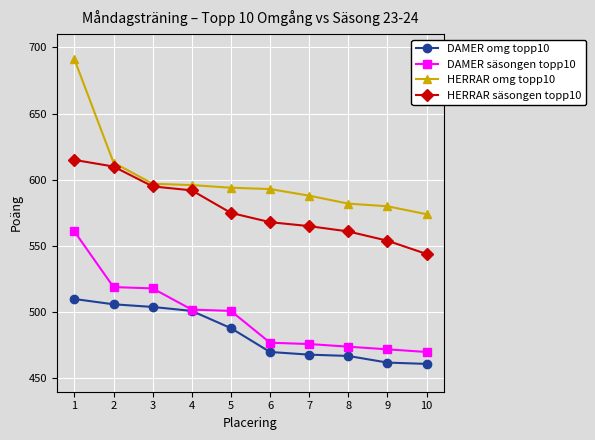

What is the total value across all series at 8?

2084